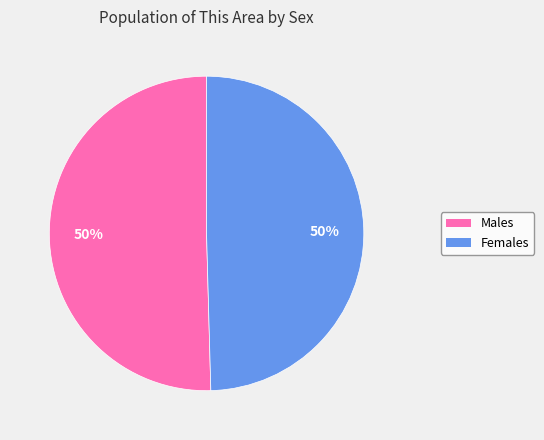

How many segments does this pie chart have?

2